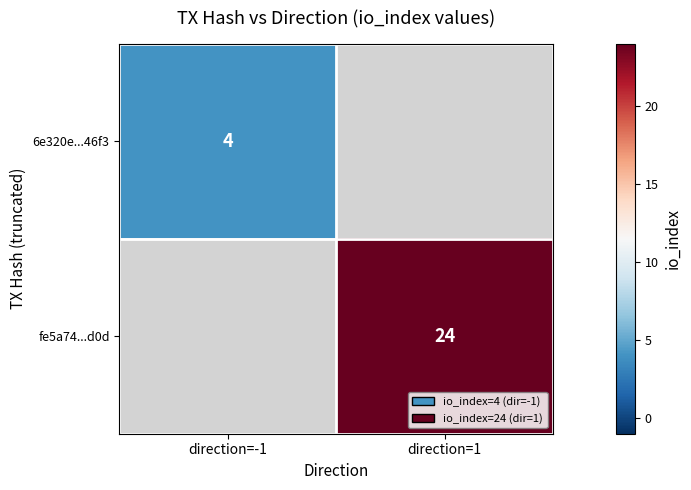

Is it true that 6e320e...46f3 equals 4 at direction=-1?

True